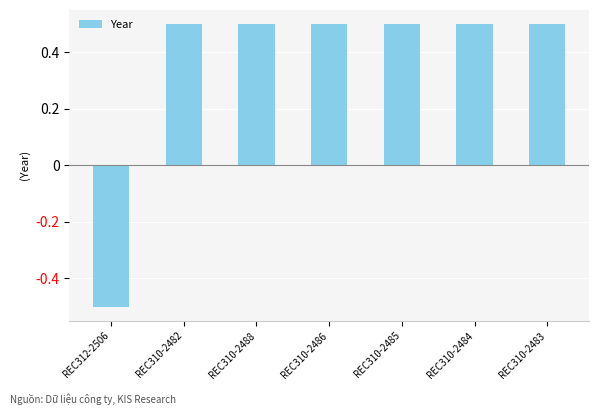

Reading left to right, list all the values displayed in this chart.

-0.5	0.5	0.5	0.5	0.5	0.5	0.5